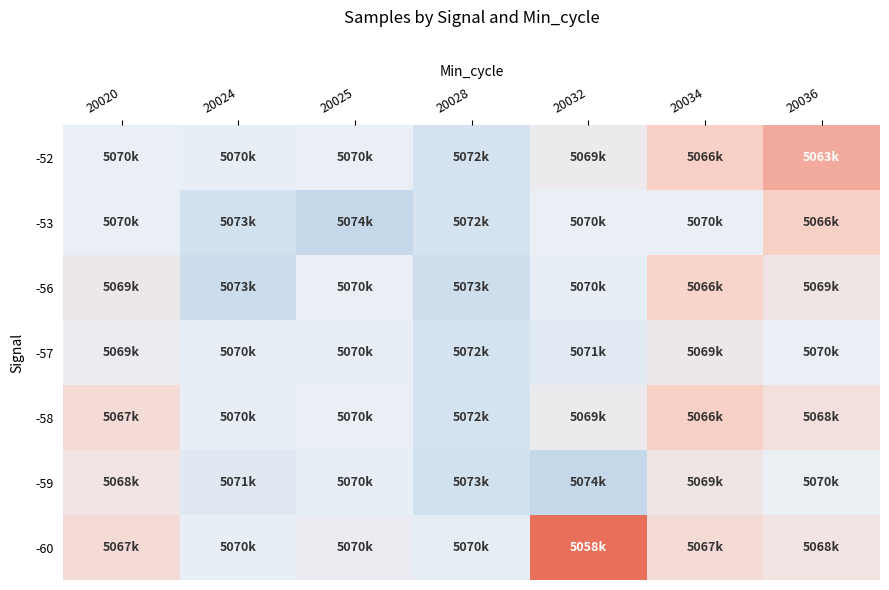

Between 20020 and 20032, which series saw the biggest shift?

-60